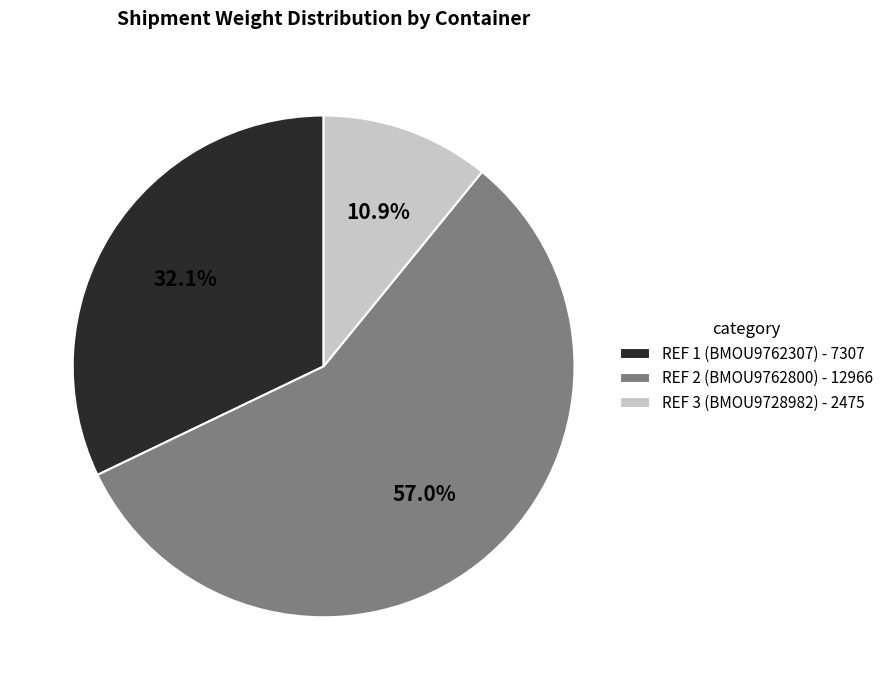

Combined, what portion of the pie is REF 1 (BMOU9762307) and REF 3 (BMOU9728982)?

43.0%